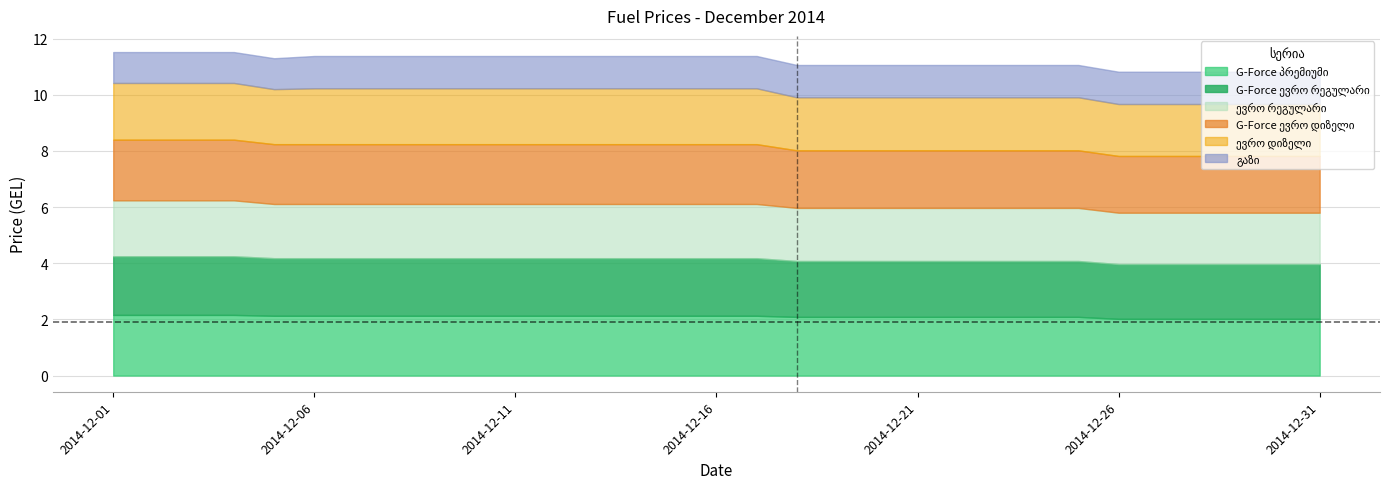

At which category is the sum across all series the highest?

2014-12-01